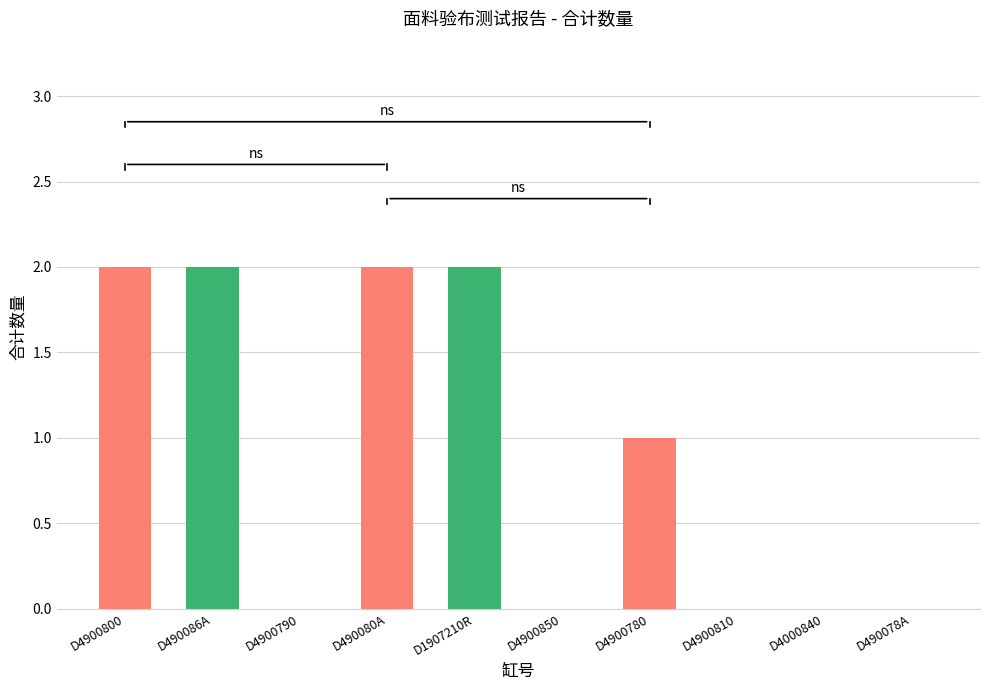

Which has a higher value, D4000840 or D490080A?

D490080A